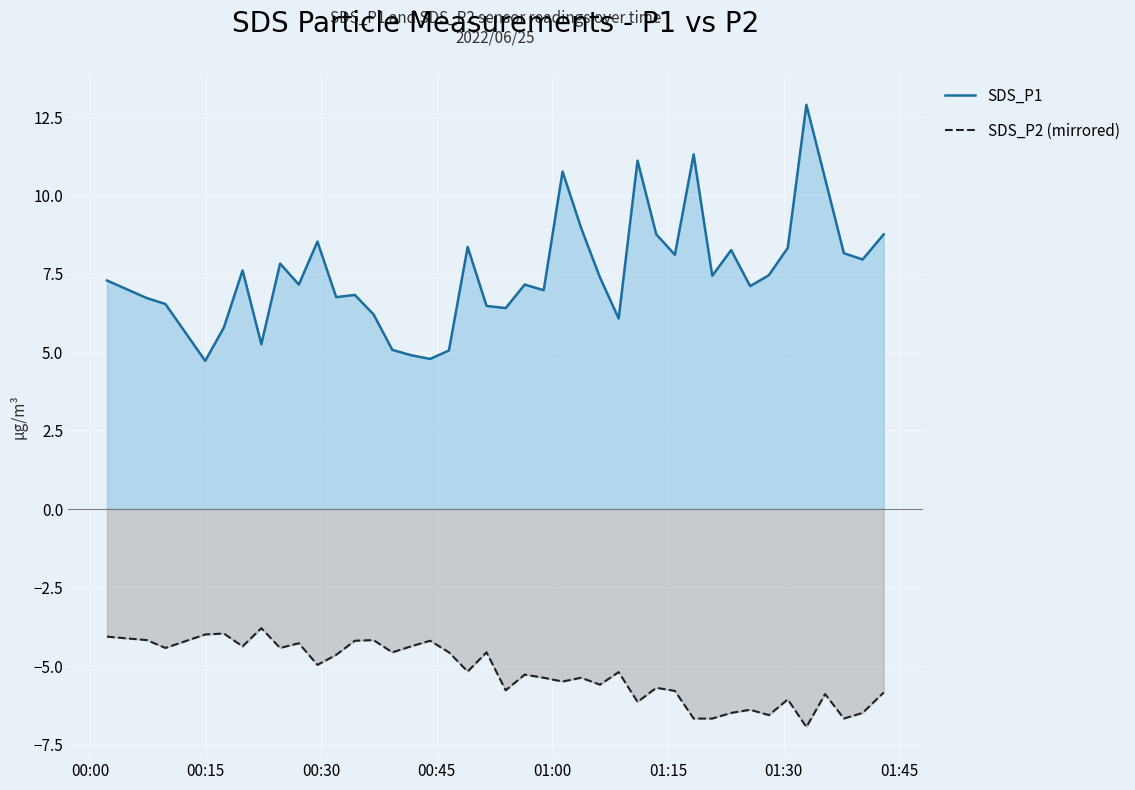

List the series in order of their overall mean, lowest first.

SDS_P2 (mirrored), SDS_P1